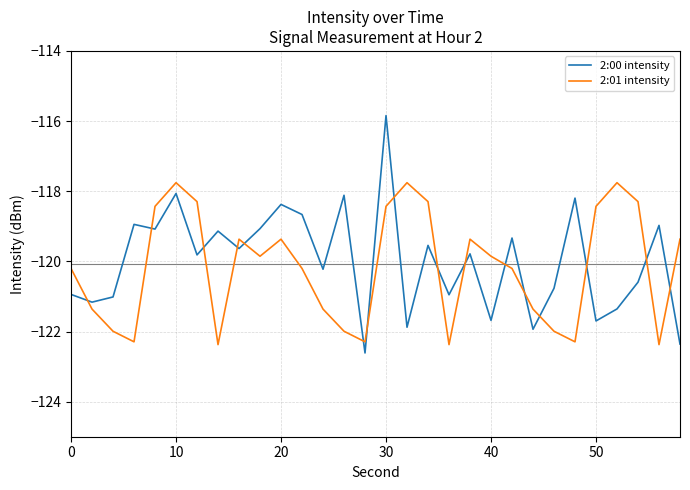

What are all the series names shown in the legend?

2:00 intensity, 2:01 intensity